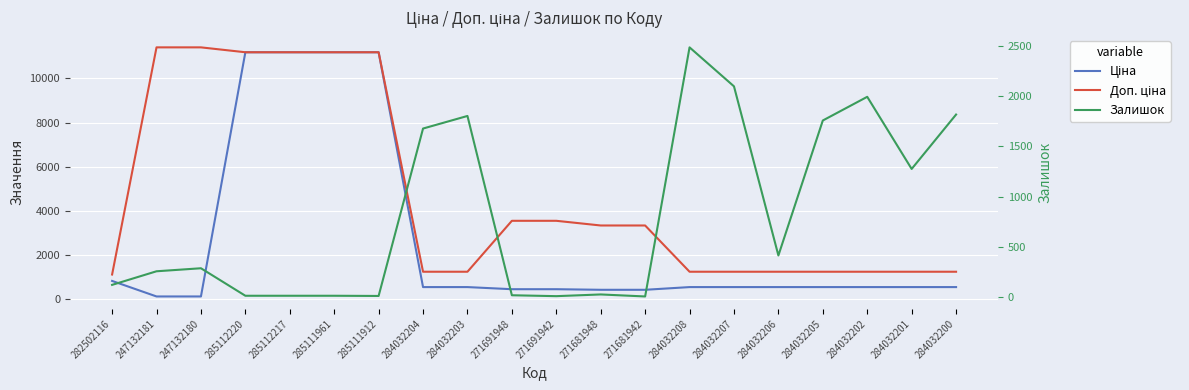

The value of Доп. ціна at 271691942 is 3545.0. True or false?

True